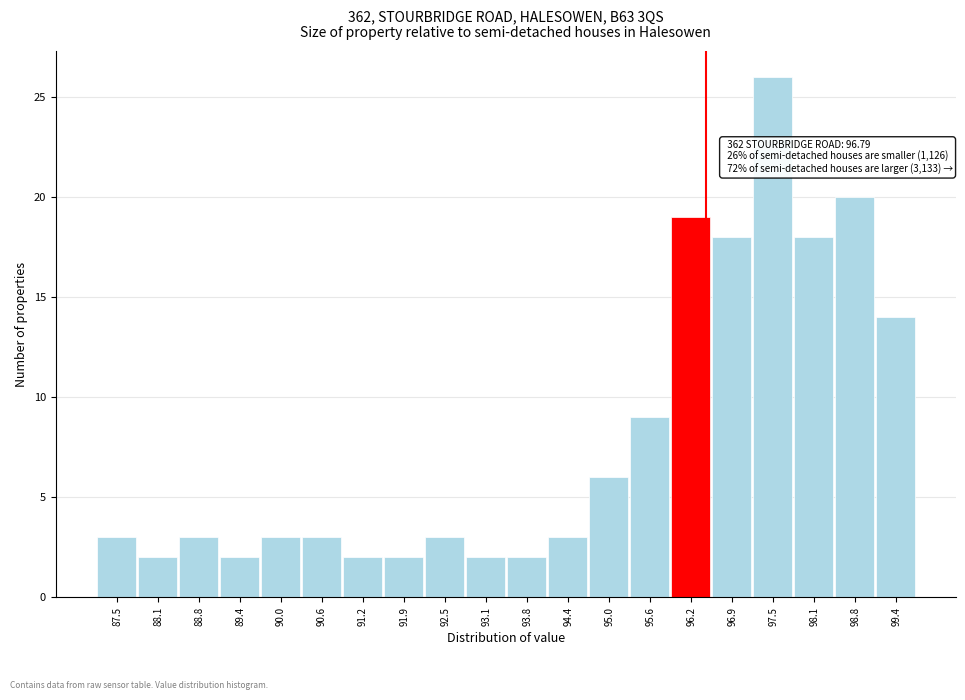

Reading left to right, transcribe all the data shown in this chart.

3	2	3	2	3	3	2	2	3	2	2	3	6	9	19	18	26	18	20	14